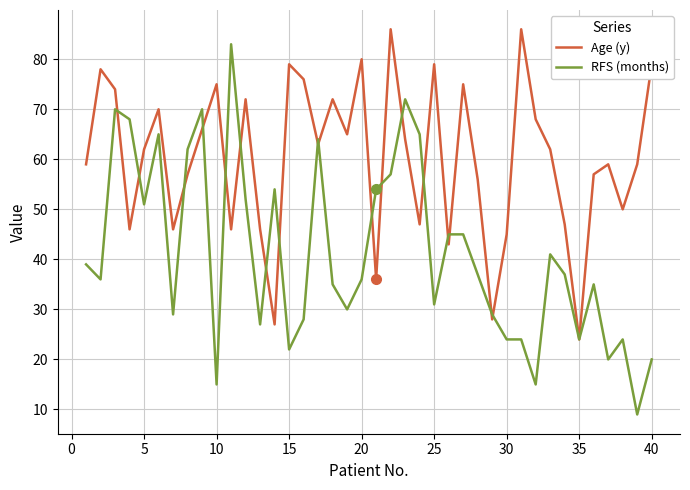

Does the chart display data point markers on the line(s)?

No